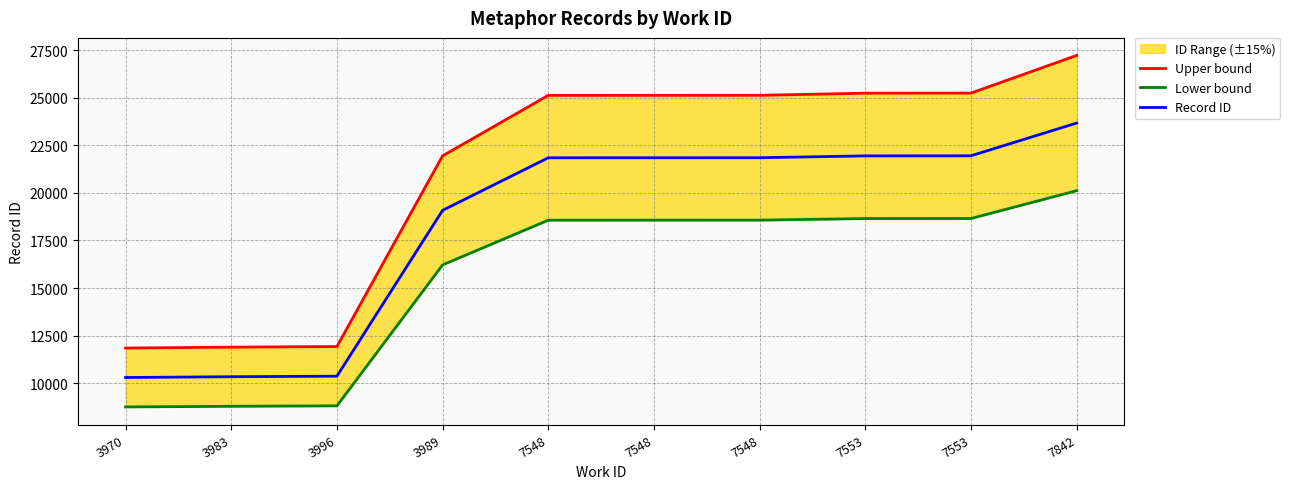

What is the label of the 8th point from the left?

7553